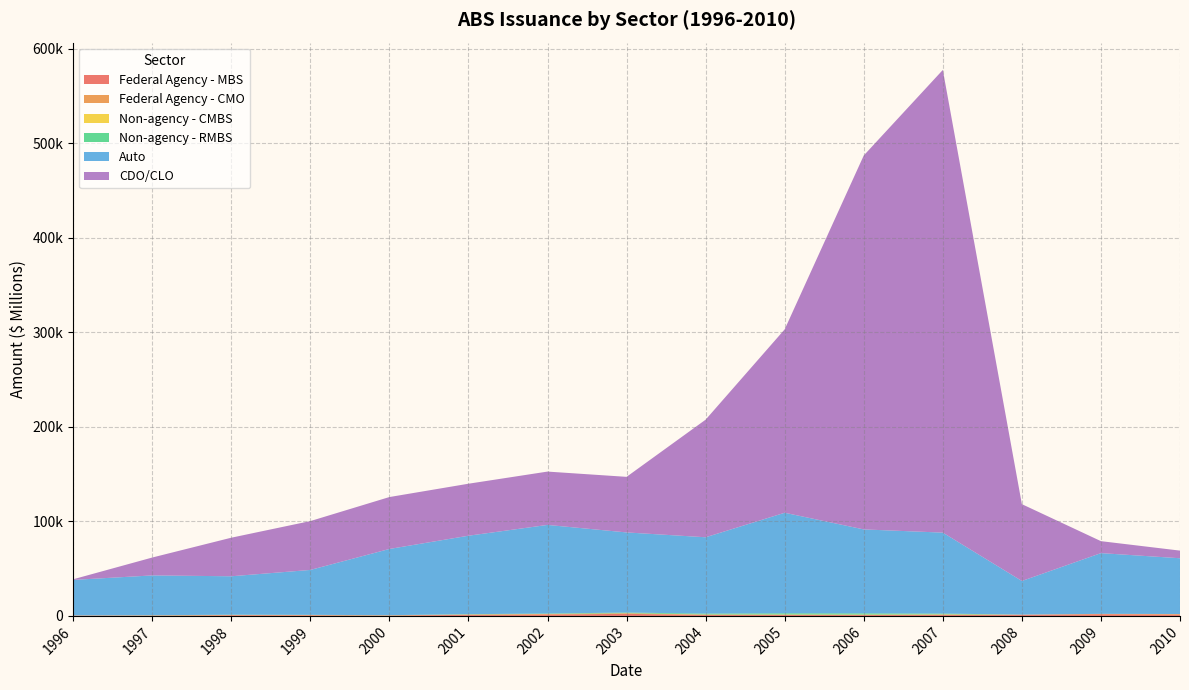

Reading left to right, list all the values displayed in this chart.

Federal Agency - MBS: 371.1	368.7	726.1	684.2	484.4	1089.7	1446.3	2164.3	1035.9	995.6	903.7	1148.3	1173.9	1777.4	1428.3
Federal Agency - CMO: 72.4	177.4	228.1	199.4	100.0	389.3	593.2	624.8	373.9	334.2	295.6	257.2	150.1	311.2	493.1
Non-agency - CMBS: 23.4	41.1	75.9	56.7	47.1	67.4	54.4	83.5	101.0	175.8	213.8	240.9	17.3	11.0	24.6
Non-agency - RMBS: 84.9	138.0	231.6	181.8	148.4	272.0	421.0	664.6	917.8	1259.1	1278.0	788.2	52.7	72.5	66.6
Auto: 37531.5	42123.3	40688.6	47521.7	70066.2	83039.0	93779.1	84814.2	80798.5	106398.1	88847.9	85716.5	35572.9	64277.7	59009.1
CDO/CLO: 674.5	18924.4	40808.3	51710.8	54947.4	55038.8	56454.6	58817.3	124463.1	194131.3	395757.1	489680.2	81306.7	12664.5	8071.9